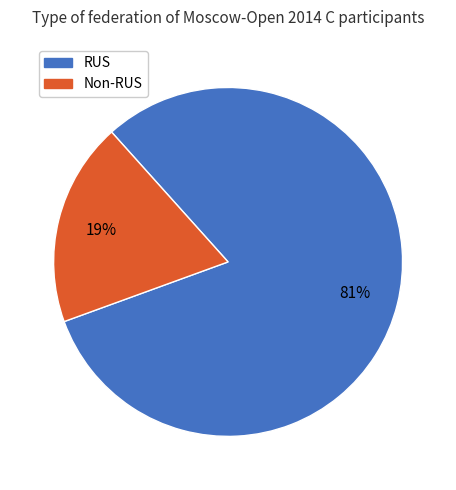

Is there any slice that represents more than half of the pie?

Yes